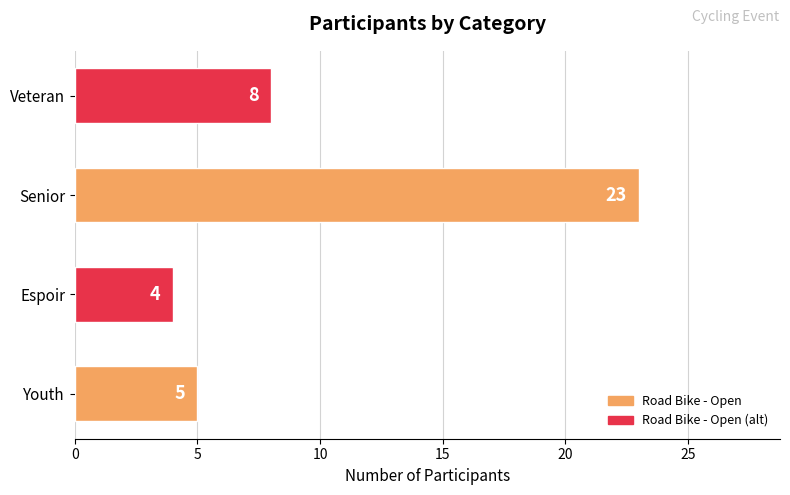

Reading top to bottom, list all the values displayed in this chart.

Veteran=8	Senior=23	Espoir=4	Youth=5